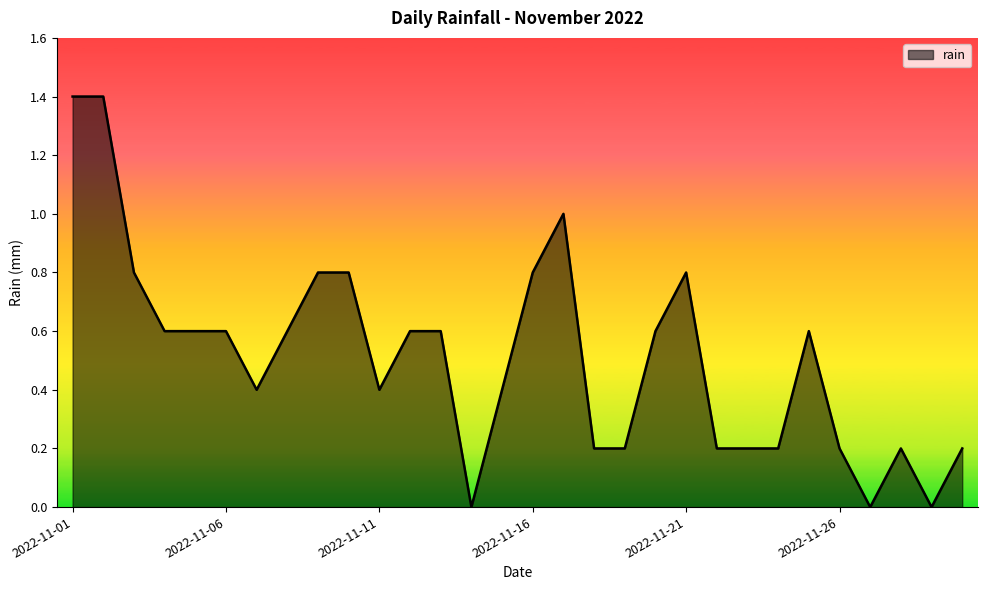

What is the maximum value shown in the chart?

1.4